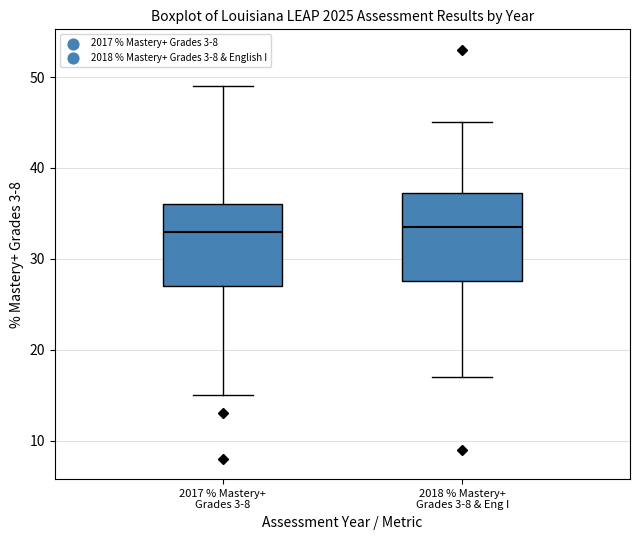

Where does the upper whisker of the box for 2018 % Mastery+ Grades 3-8 & Eng I end on the y-axis? The values are not printed on the chart, so give them approximately, as read against the axis.

45